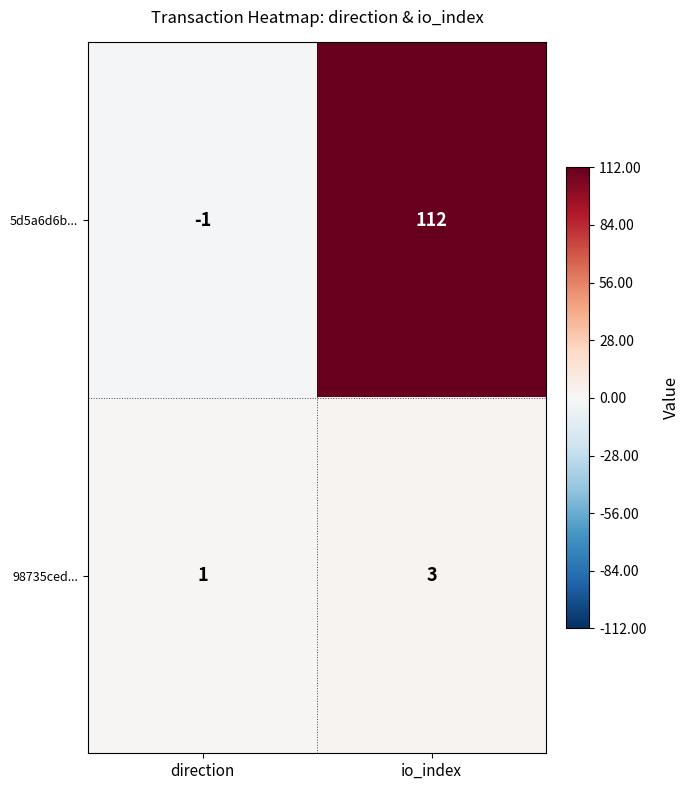

True or false: 5d5a6d6b... has a value of -1 at direction.

True